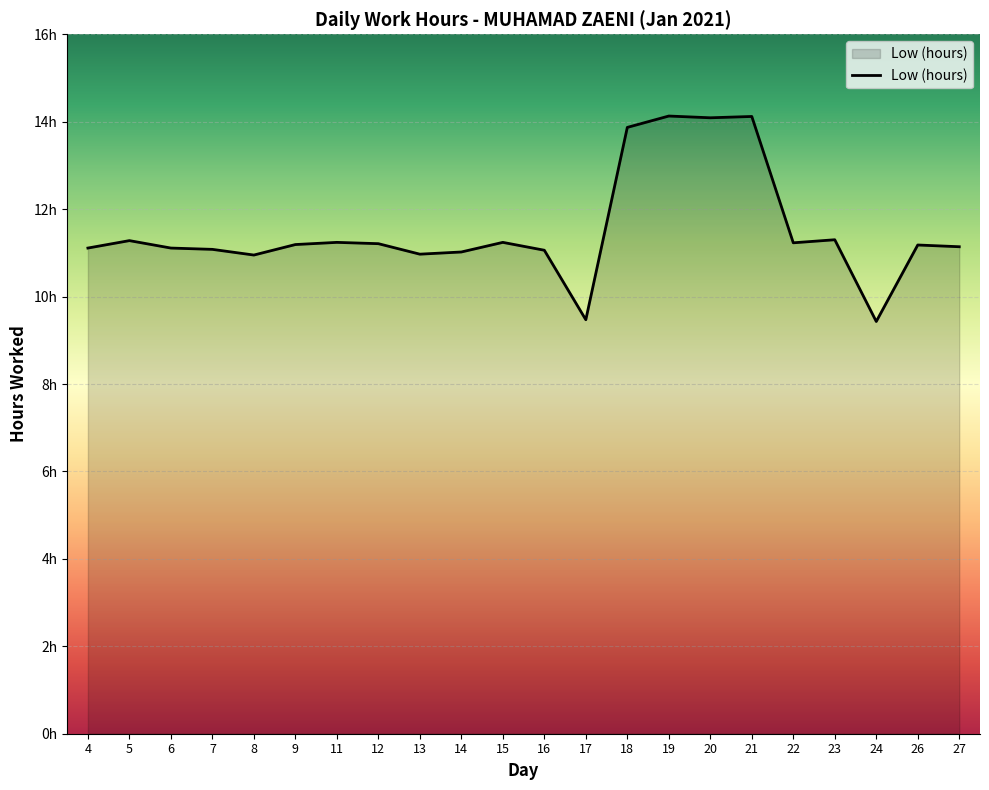

What is the ratio of the value at 22 to the value at 13?

1.0